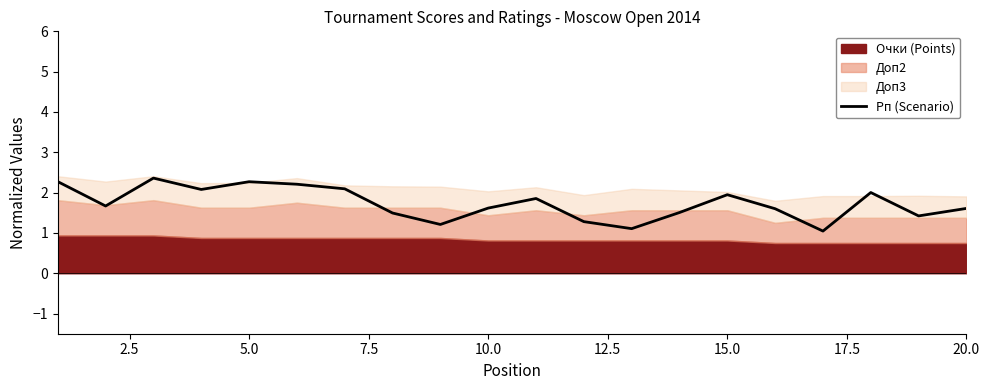

What is the maximum value for Рп (Scenario)?

2.4